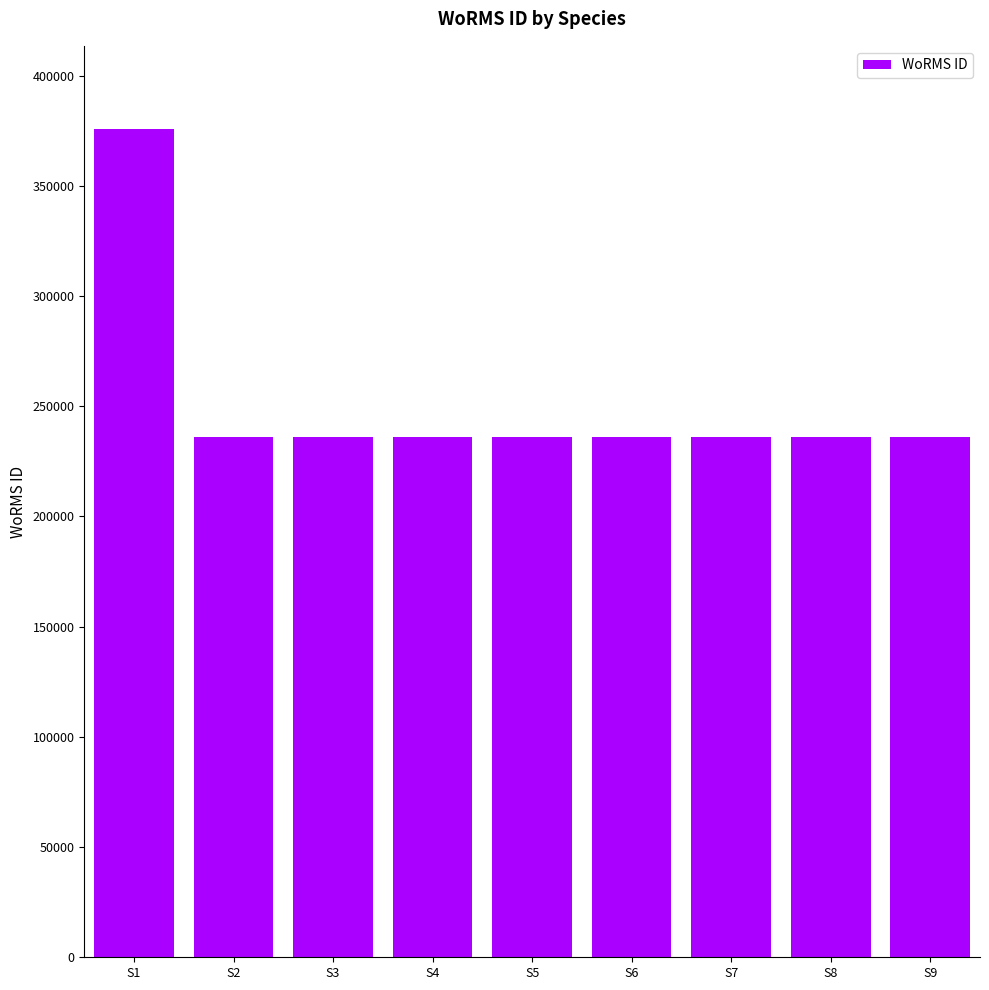

What is the difference between the values at S9 and S1?

139919